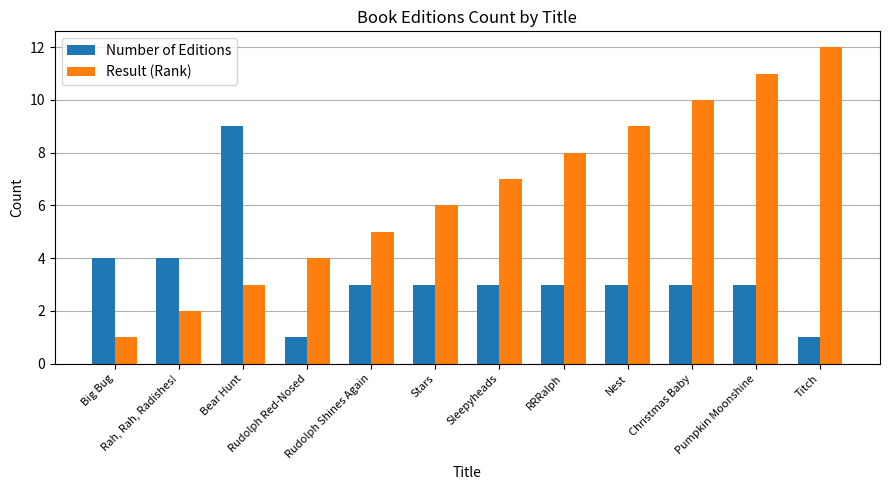

The Number of Editions series shows 1 at Rudolph Shines Again. True or false?

False